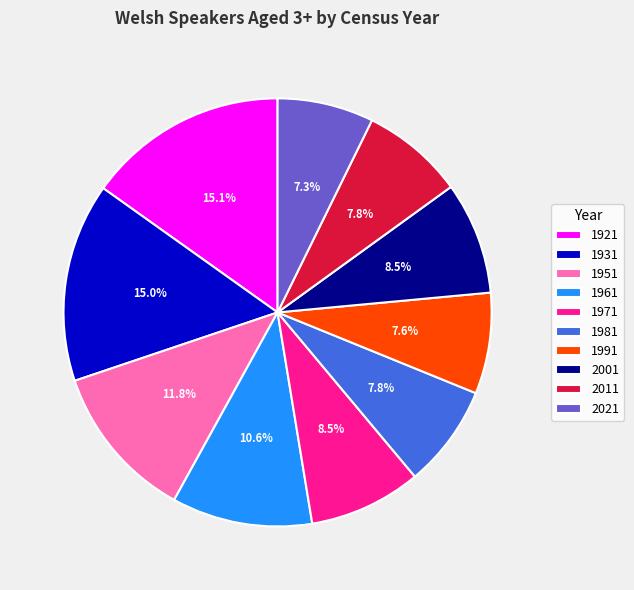

The 2011 slice represents 19% of the pie. True or false?

False